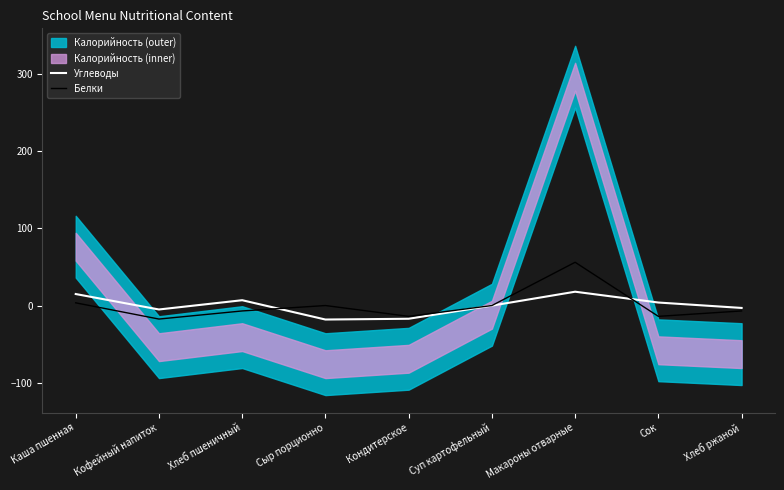

Where do Углеводы and Белки first cross each other?

Хлеб пшеничный and Сыр порционно